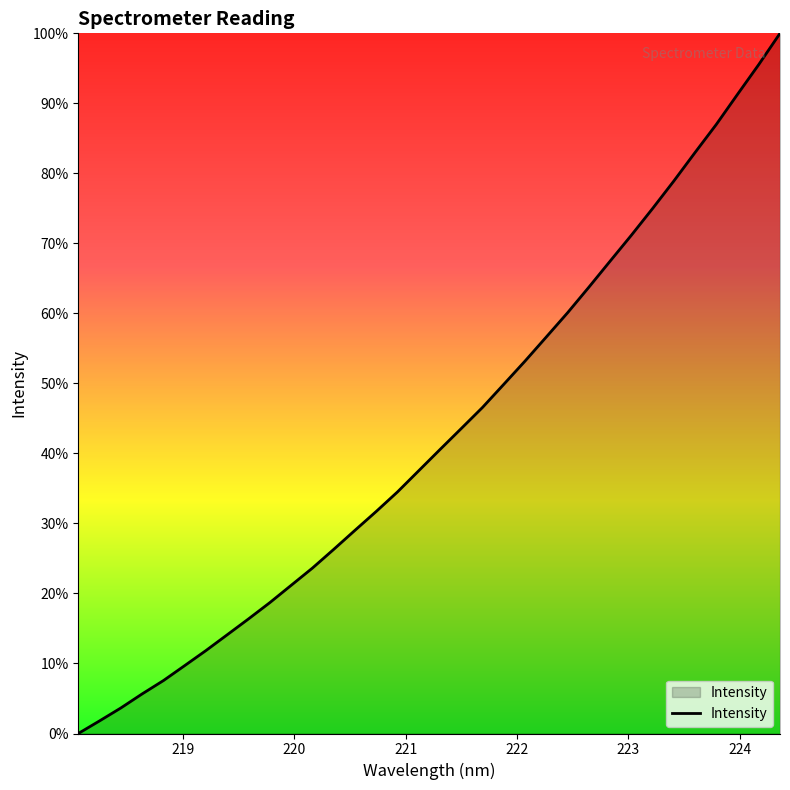

True or false: there are more than 2 points higher than both neighbors.

False